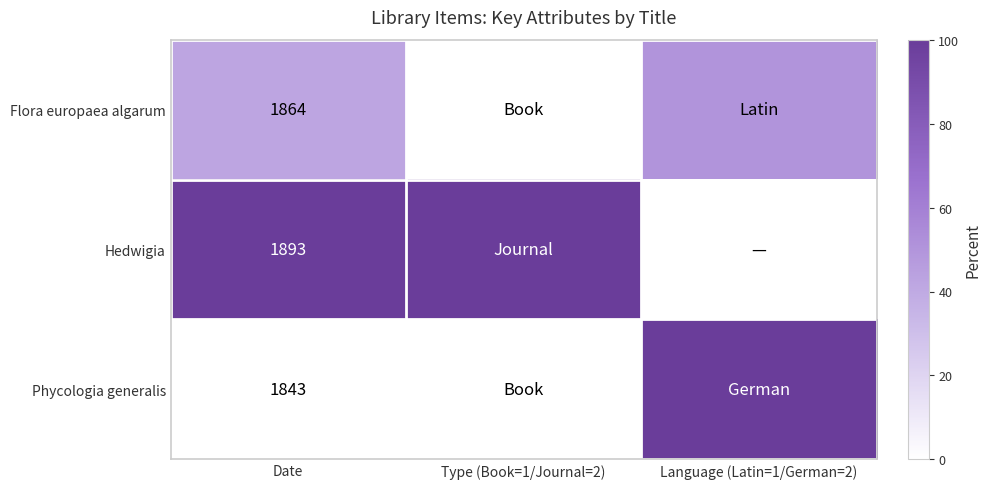

Is it true that Flora europaea algarum equals 1864 at Date?

True